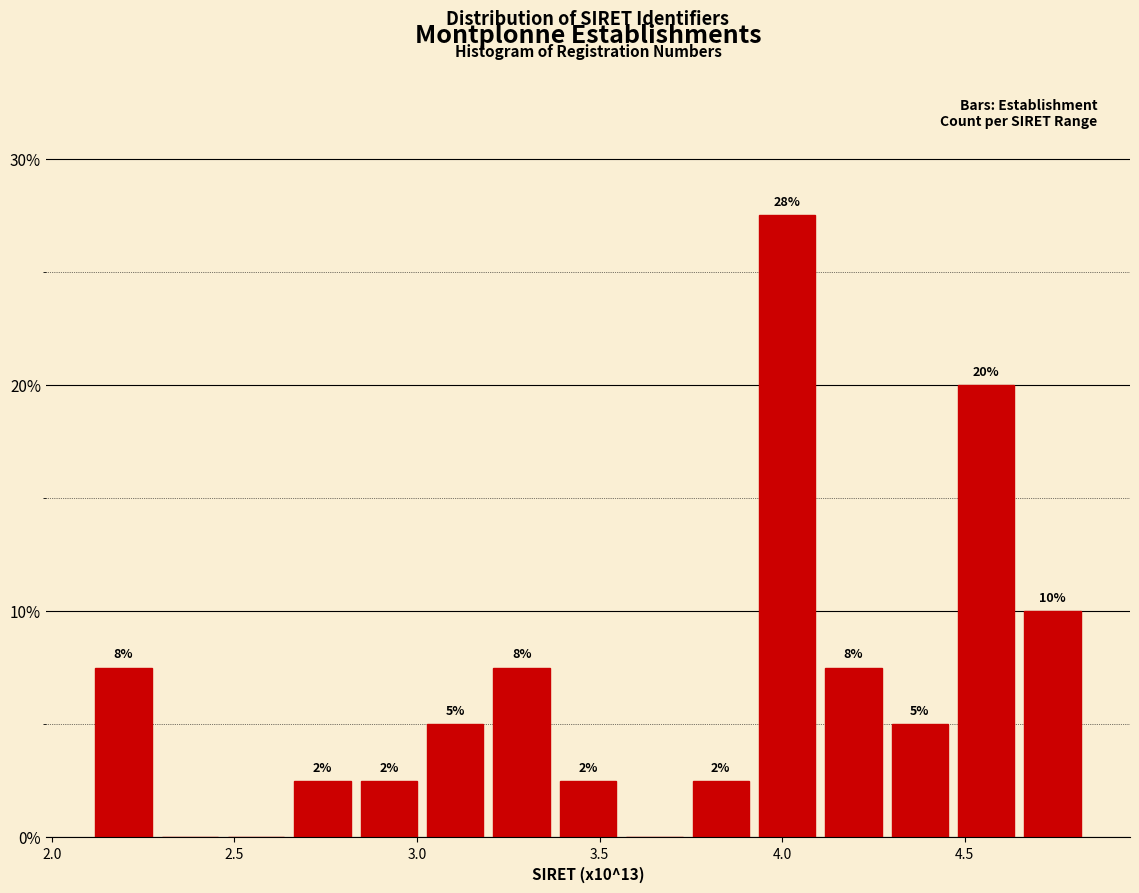

Around what value on the x-axis is the tallest bar? Give the approximate position of its centre, as read against the axis.

4.00